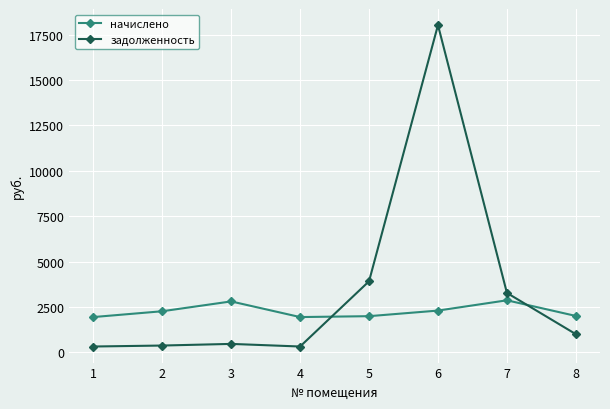

At 4, list the series in order from largest to smallest.

начислено, задолженность